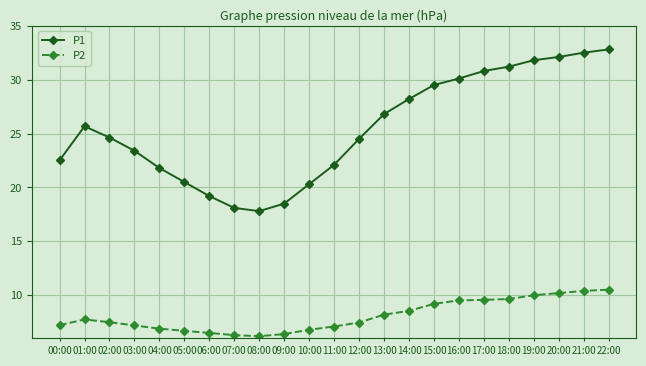

What is the spread (max minus min) of values at 03:00?

16.2